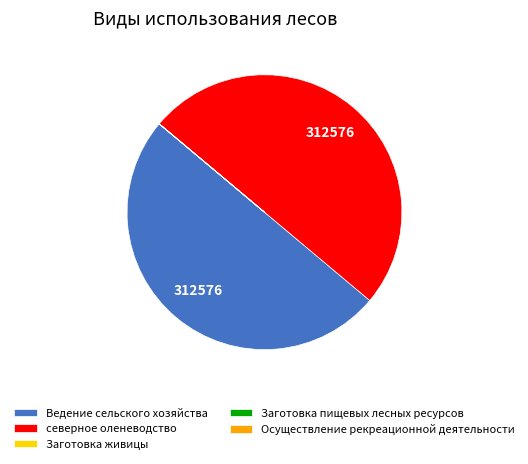

The северное оленеводство slice represents 59% of the pie. True or false?

False